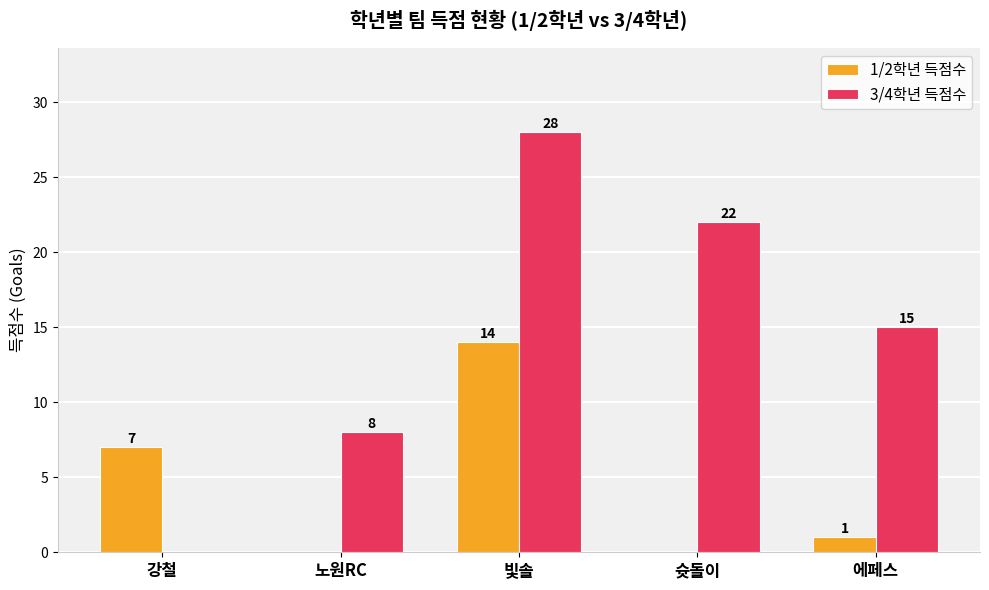

Is it true that 1/2학년 득점수 equals -9 at 슛돌이?

False